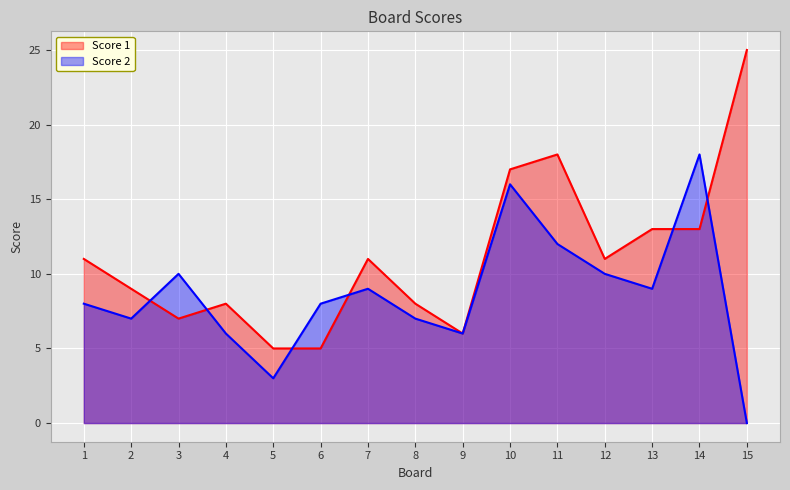

Between 13 and 8, which is larger?

13